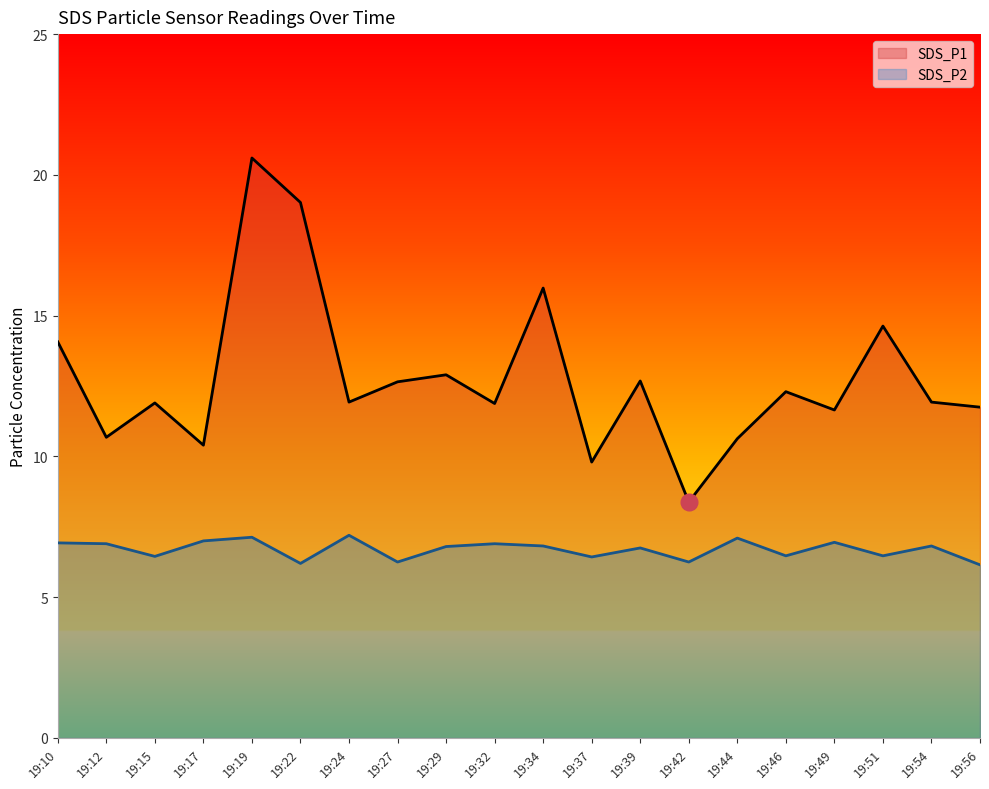

True or false: SDS_P2 and SDS_P1 intersect in this chart.

False